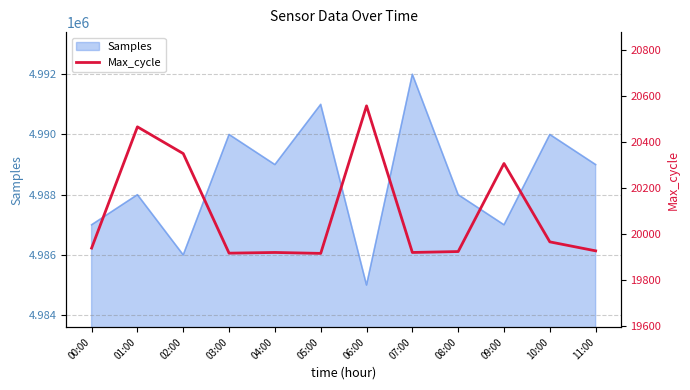

Where is the first local maximum?

01:00